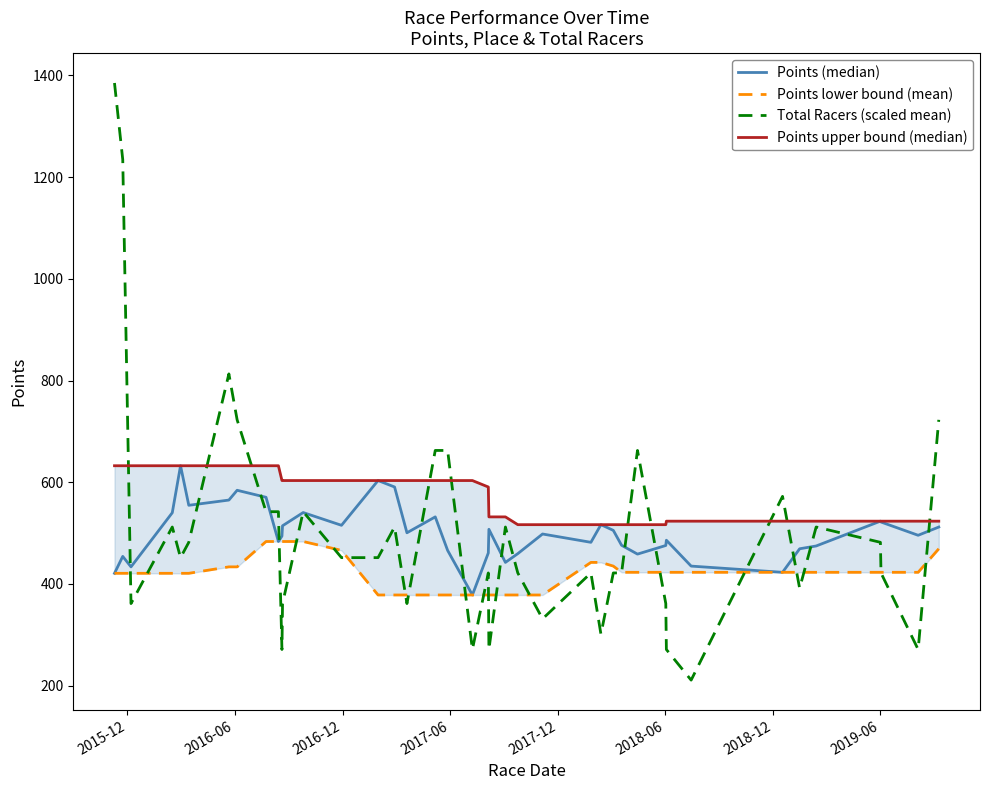

What is the minimum value for Total Racers (scaled mean)?

210.8